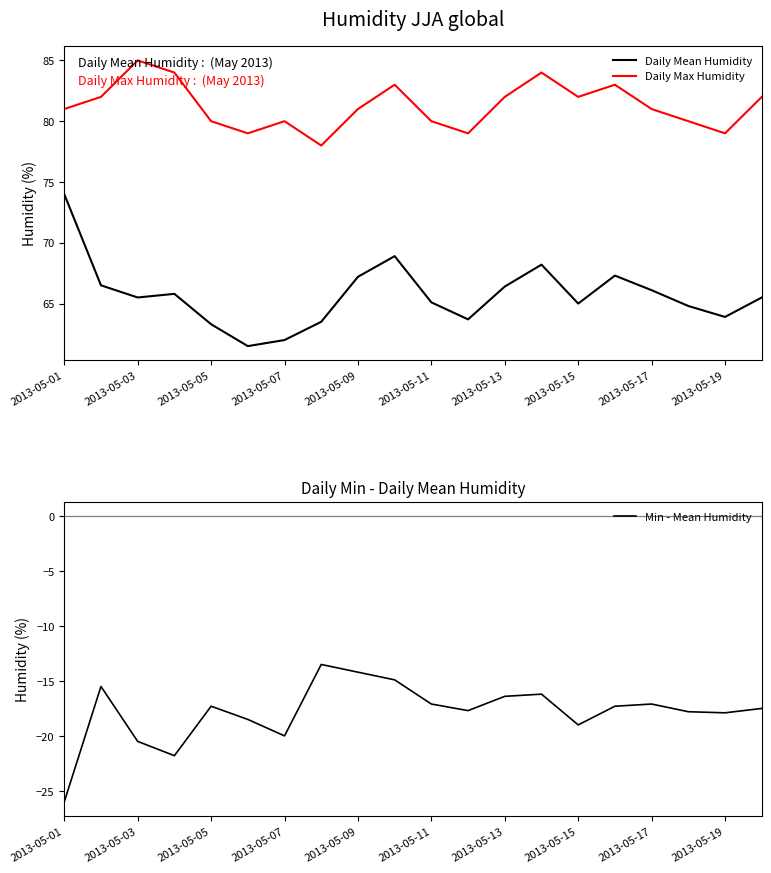

True or false: Min - Mean Humidity and Daily Mean Humidity intersect in this chart.

False